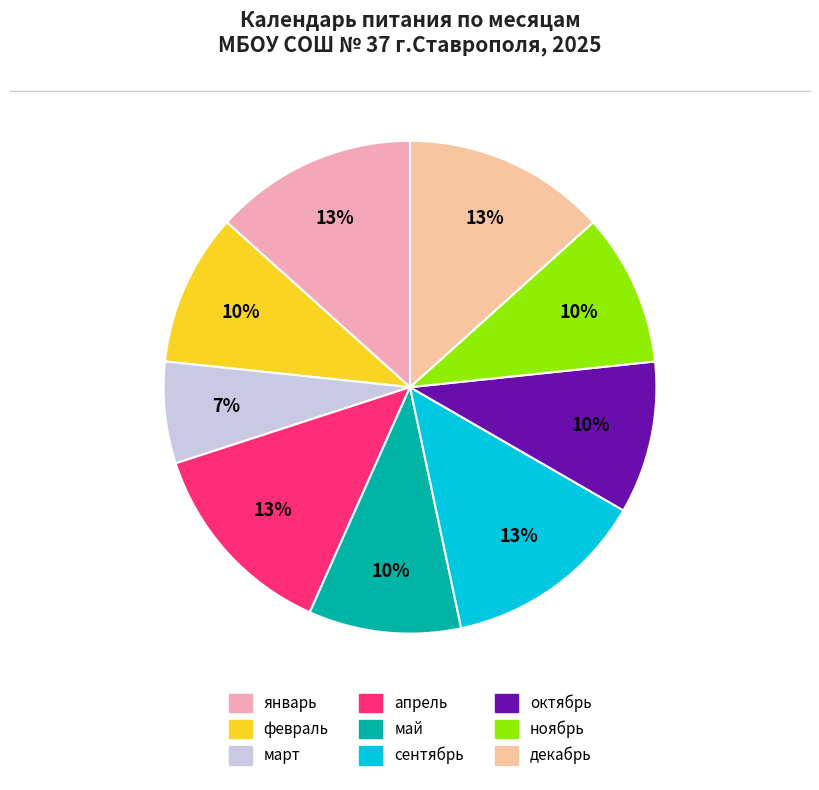

Is it true that декабрь is 19% of the pie?

False